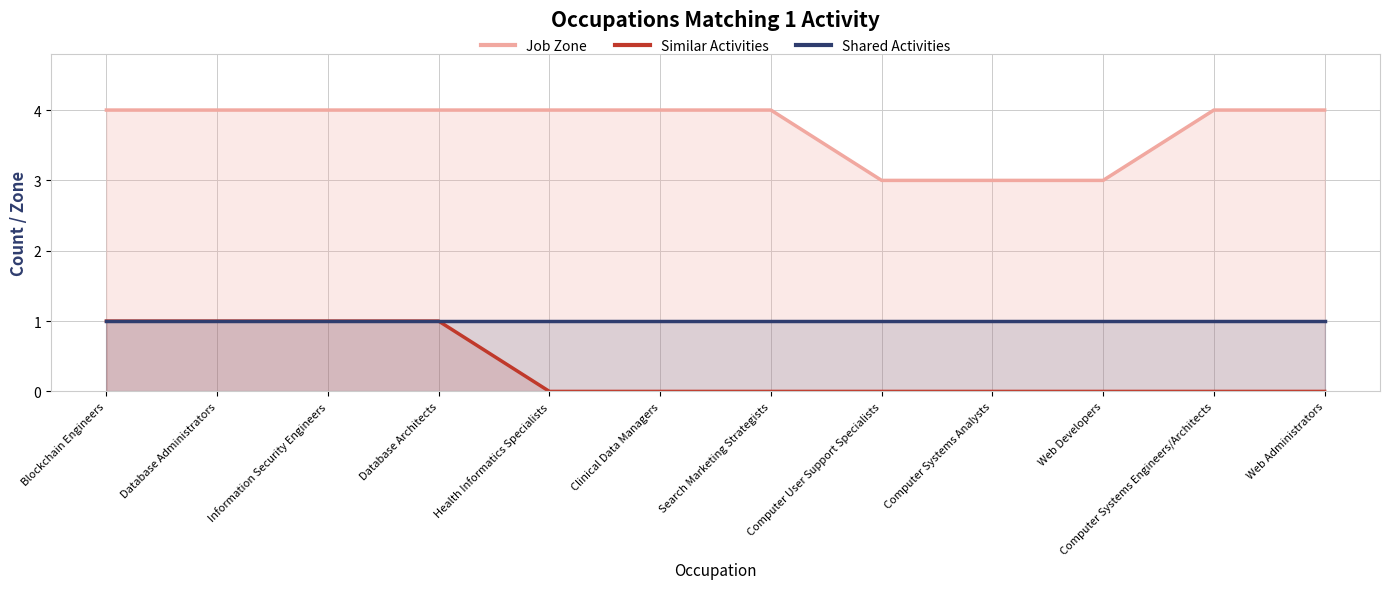

Between Clinical Data Managers and Web Developers, which series saw the biggest shift?

Job Zone